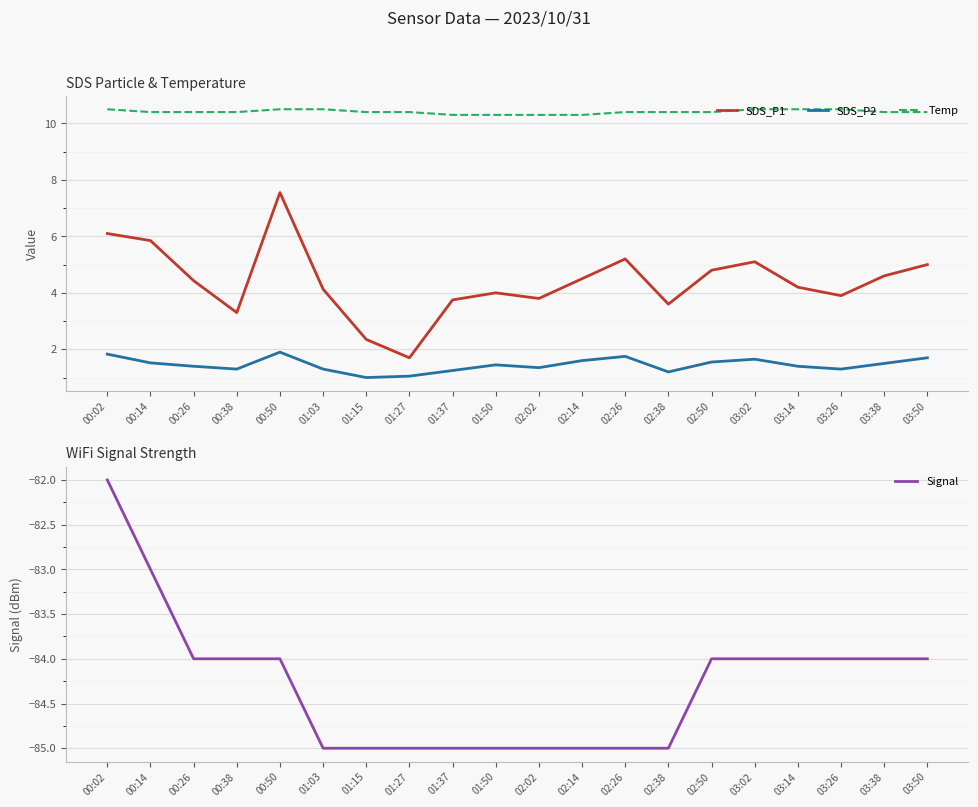

How many data points does each series have?

20